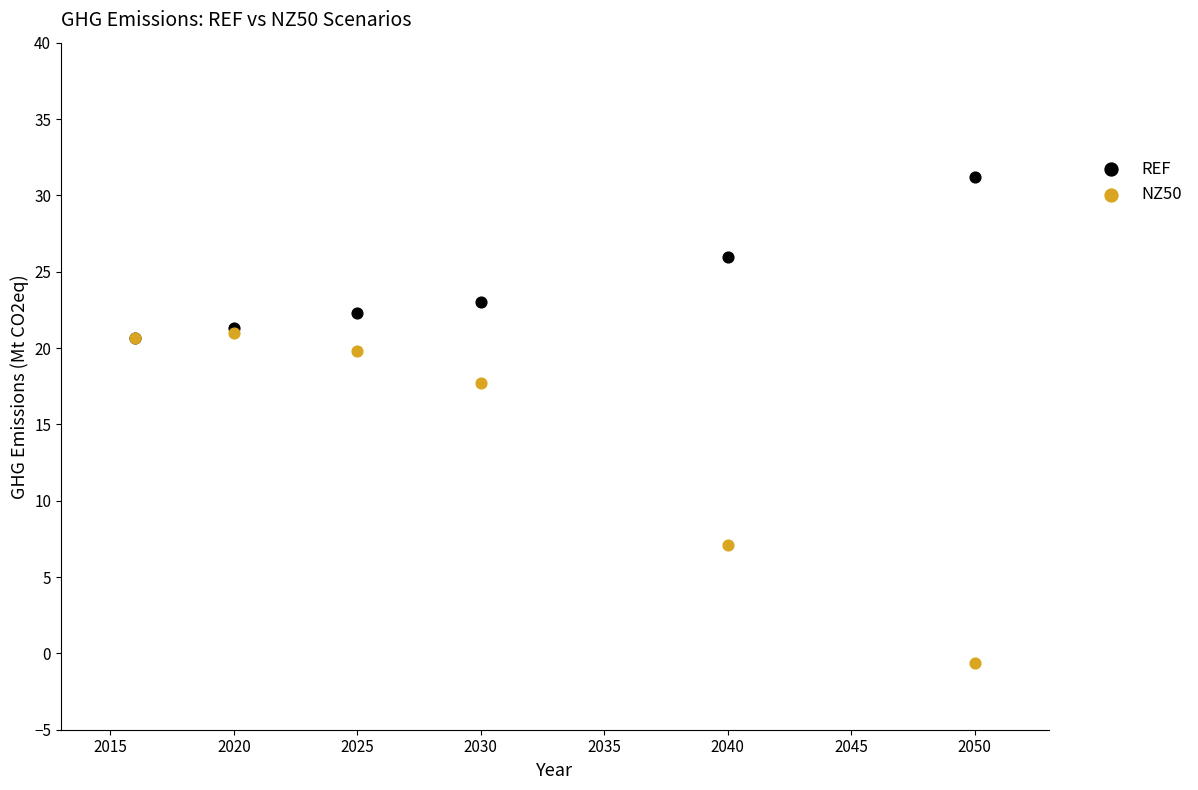

Which series reaches the minimum Y coordinate?

NZ50